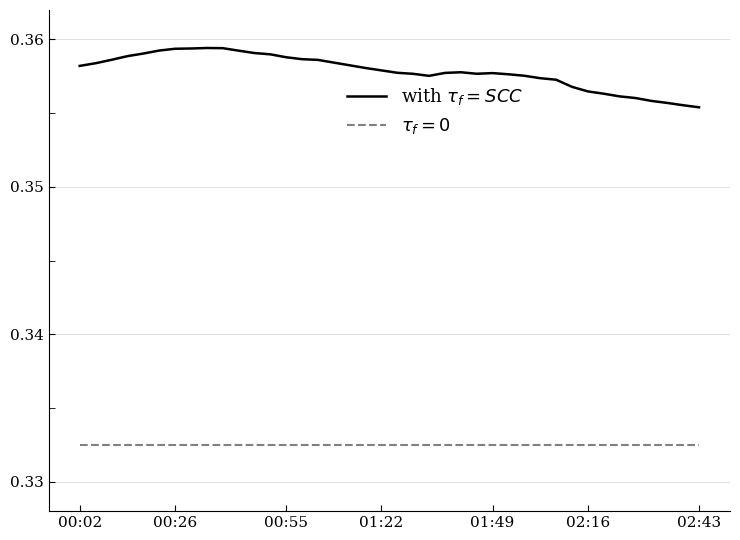

Does the chart have visible grid lines?

Yes